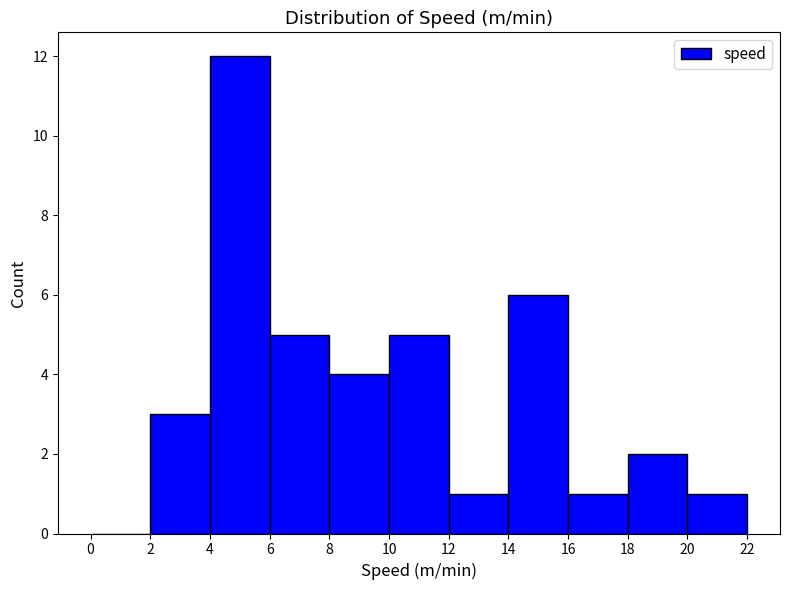

What is the height of the bar covering 2 to 4 on the x-axis? The values are not printed on the chart, so give them approximately, as read against the axis.

3